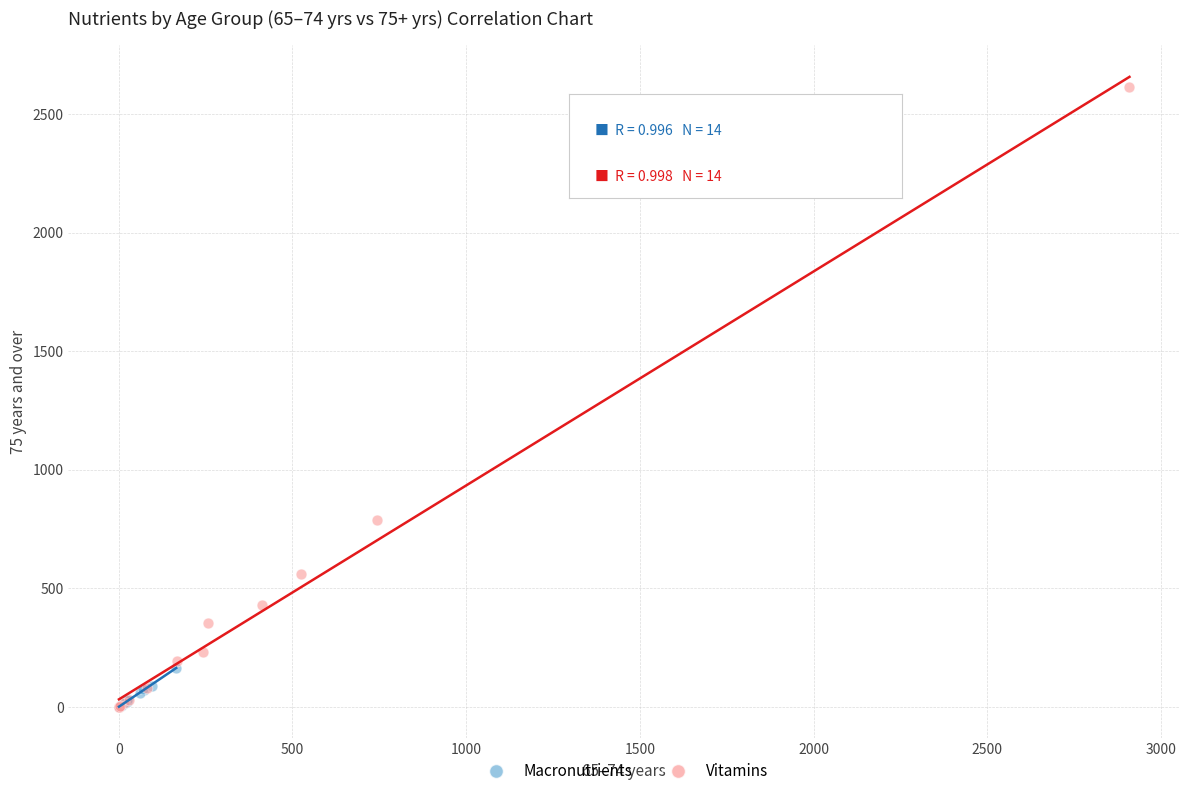

Which series has the widest spread of Y values?

Vitamins